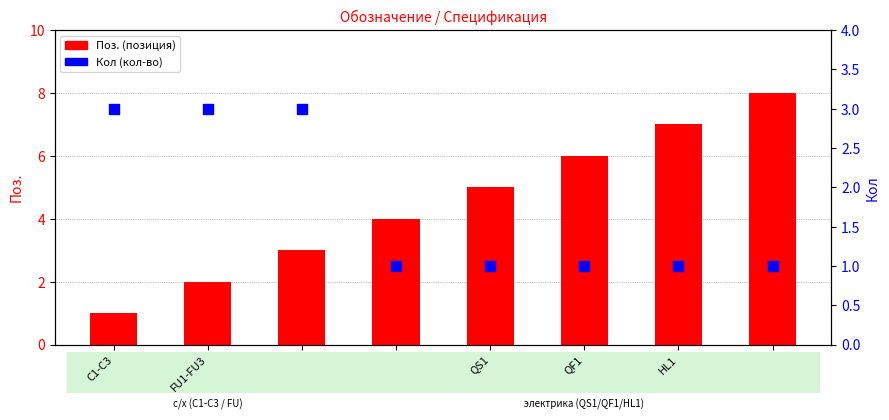

Which series reaches the minimum Y coordinate?

Поз. (позиция)